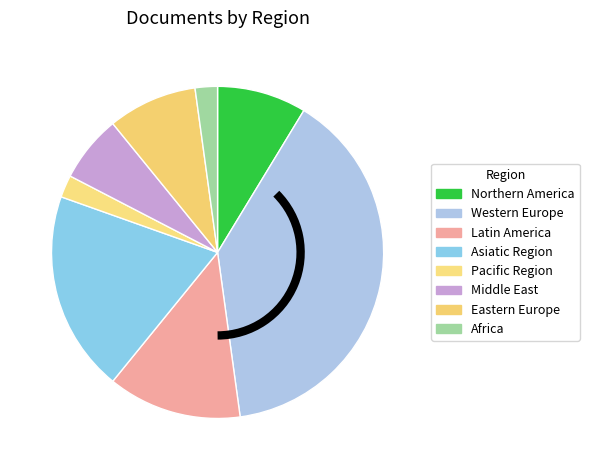

The Latin America slice represents 1% of the pie. True or false?

False